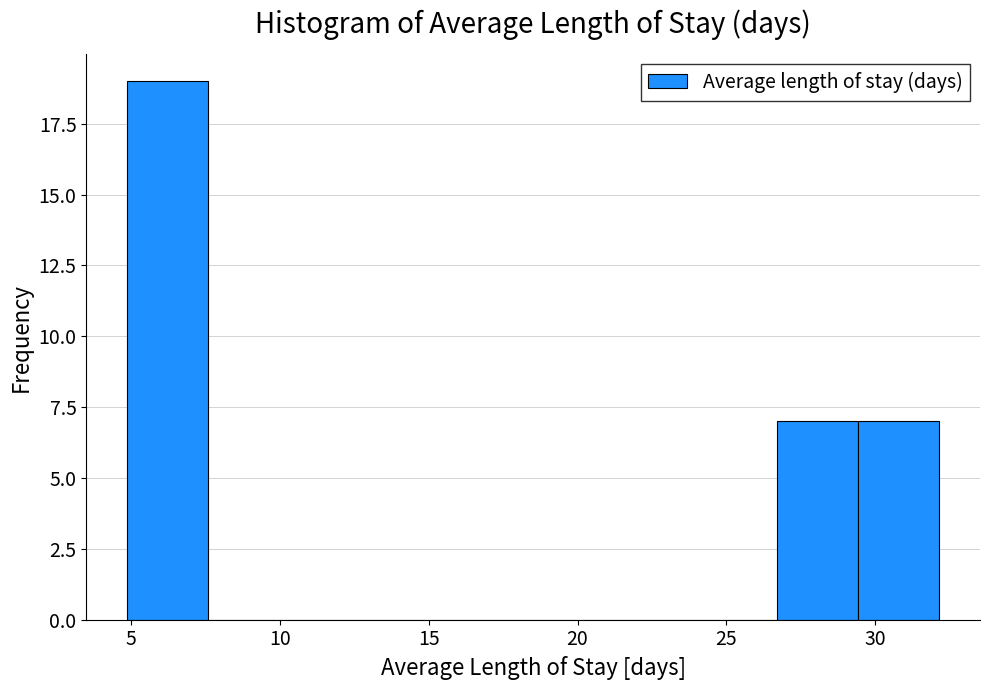

Over which range of the x-axis is the bar tallest?

5.0 to 7.5